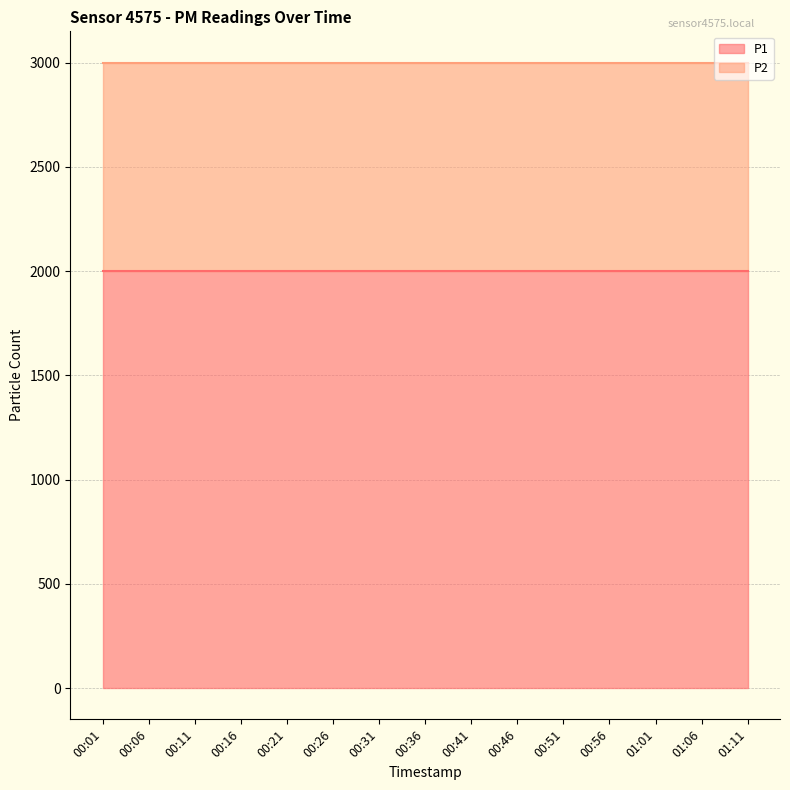

What is the maximum value for P1?

1999.9